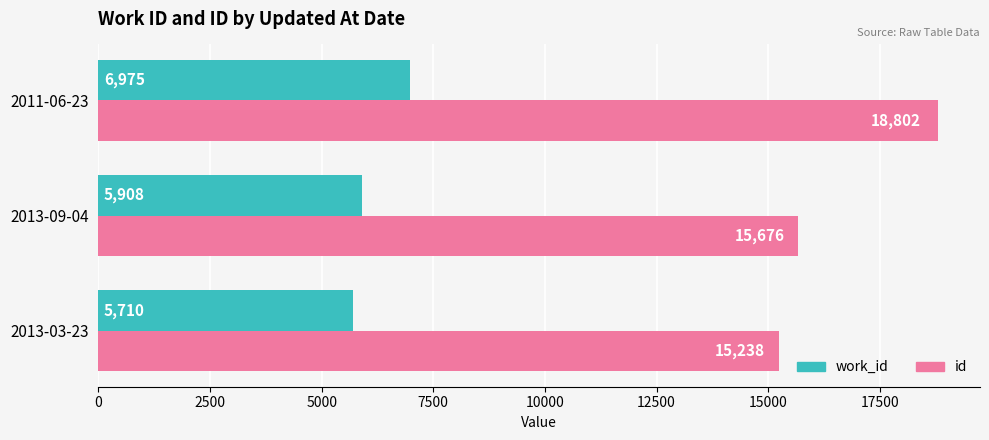

Which series has the widest spread of values?

id